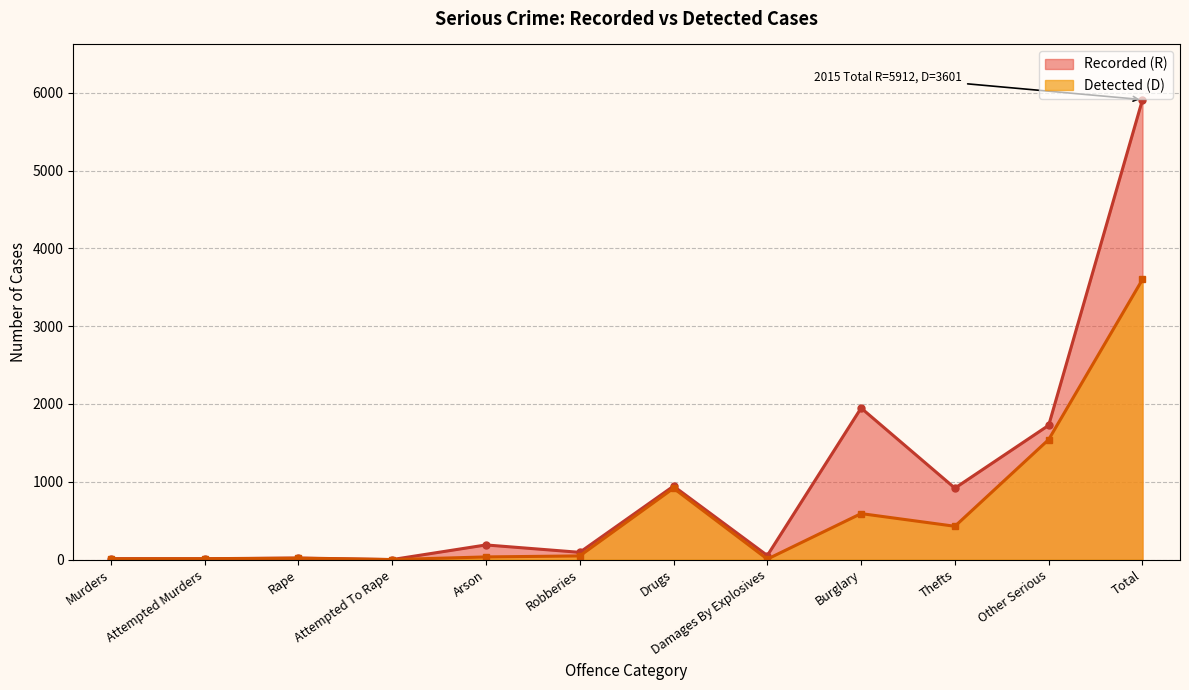

Rank the series by their maximum value, from lowest to highest.

Detected (D), Recorded (R)